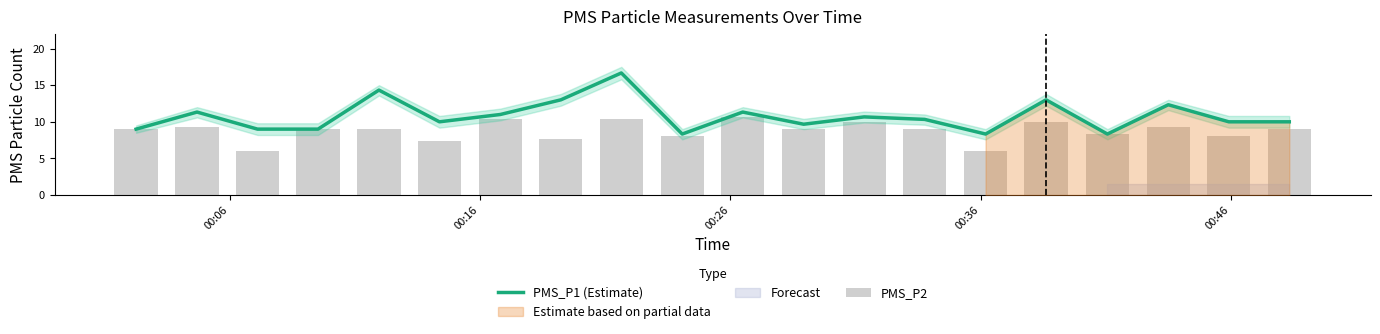

The value of PMS_P2 at 00:26 is 10.7. True or false?

True